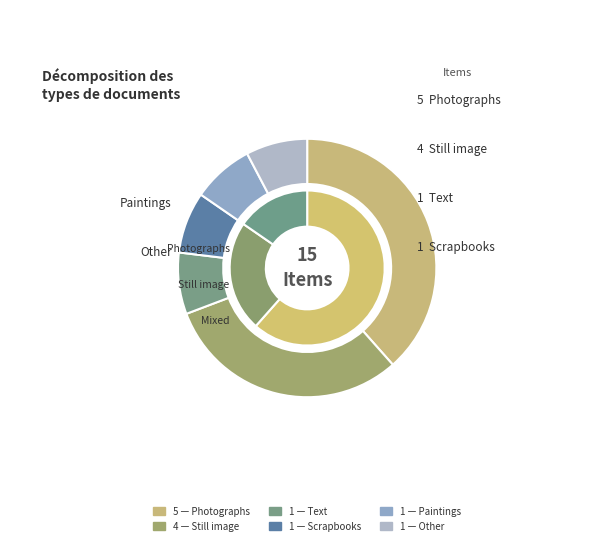

Which category has the biggest portion of the pie?

Photographs